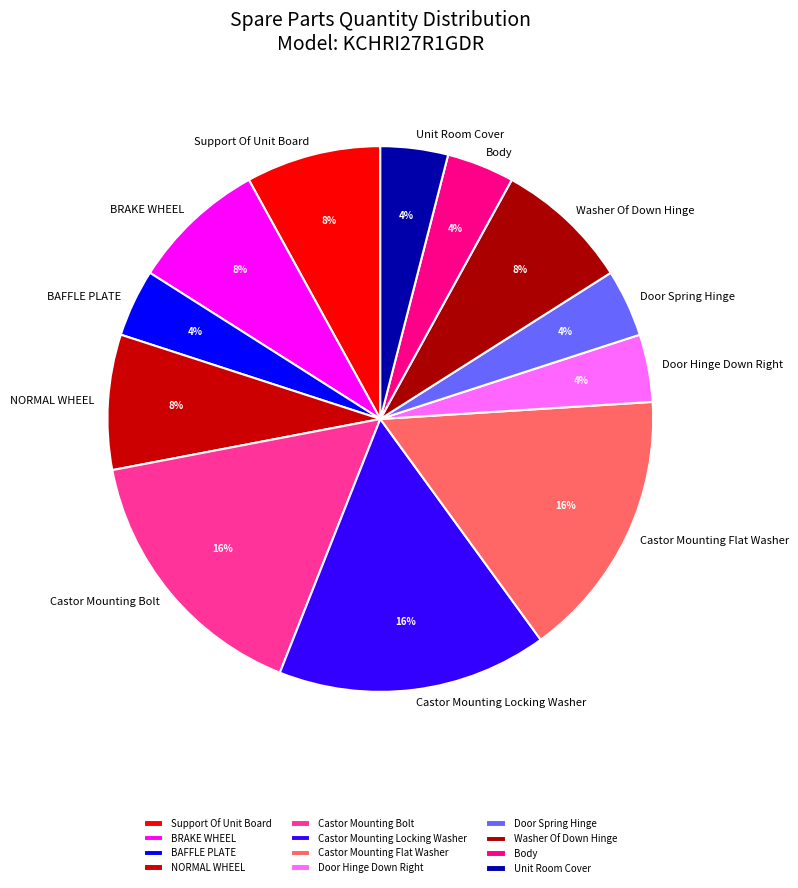

Is the sum of NORMAL WHEEL and Castor Mounting Bolt greater than half?

No